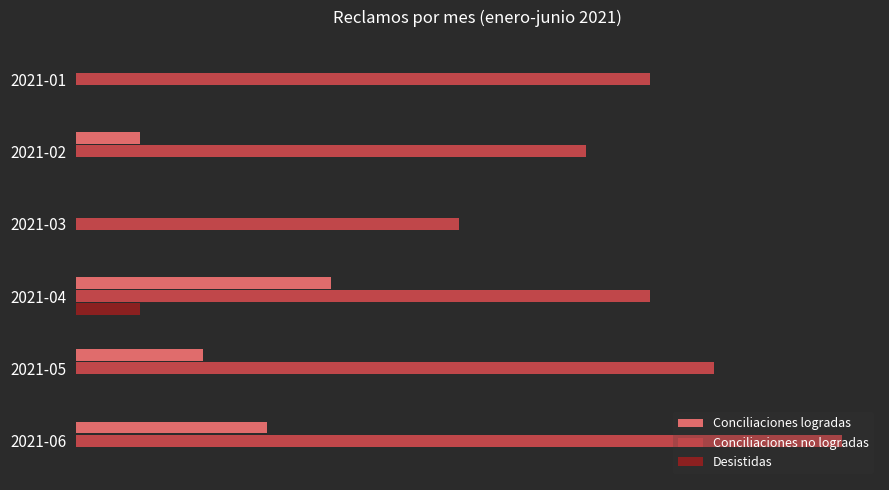

What are all the series names shown in the legend?

Conciliaciones logradas, Conciliaciones no logradas, Desistidas